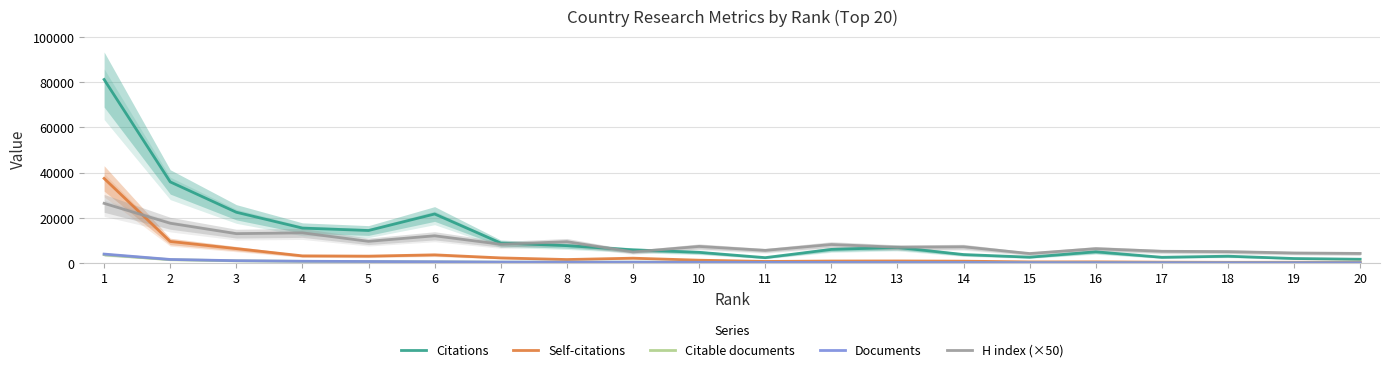

How many data points does each series have?

20